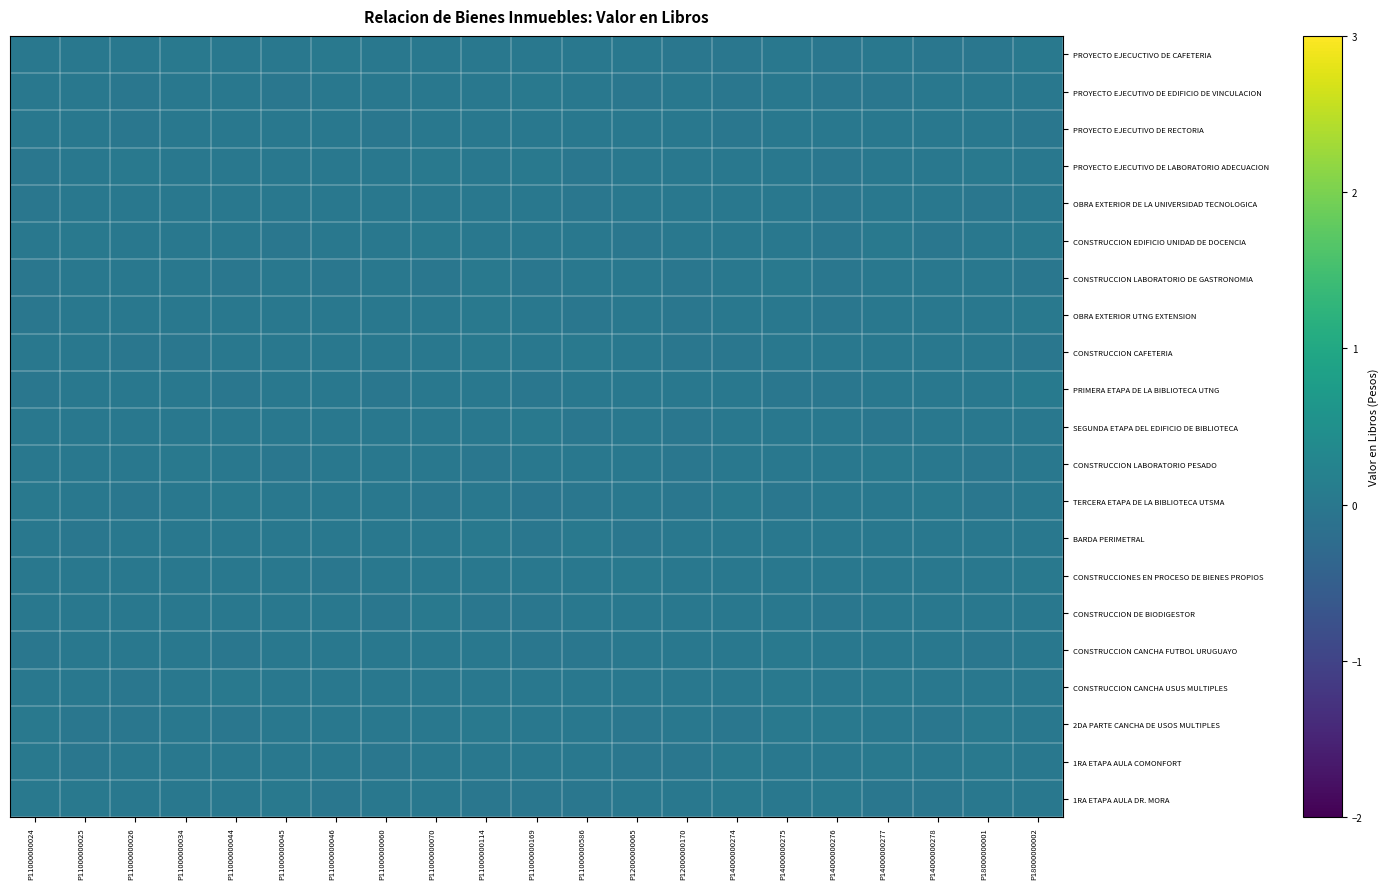

Which label corresponds to the largest value in the chart?

P18000000002